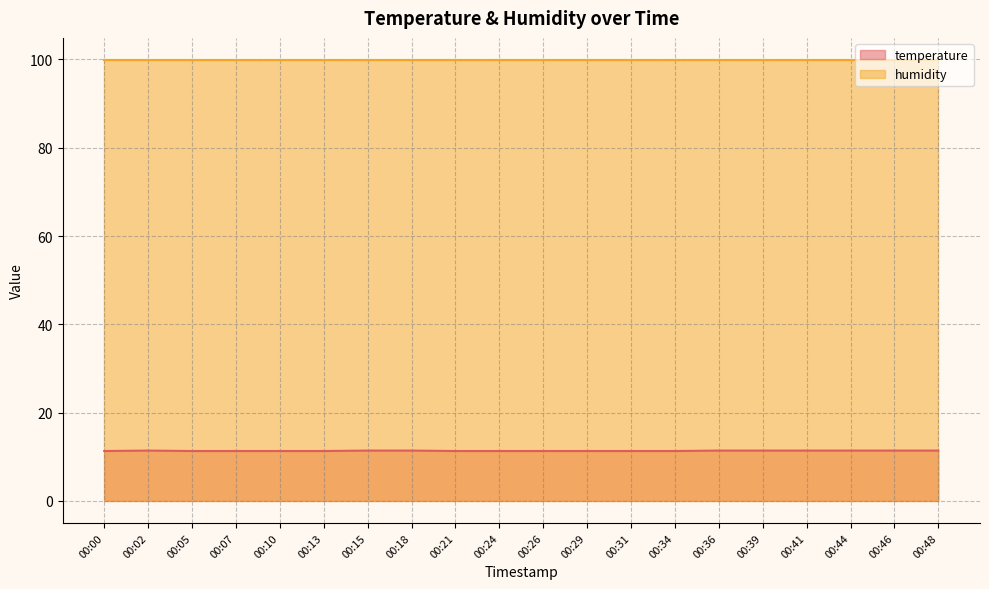

Between 00:18 and 00:31, which is larger?

00:18